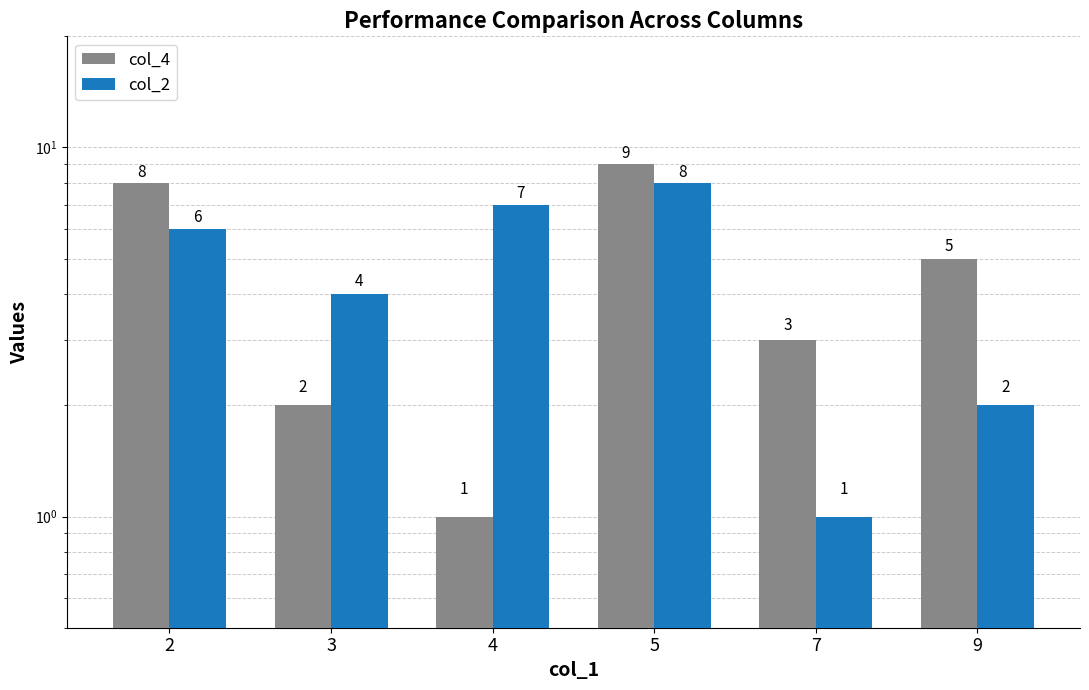

What is the approximate value of col_4 at 2?

8